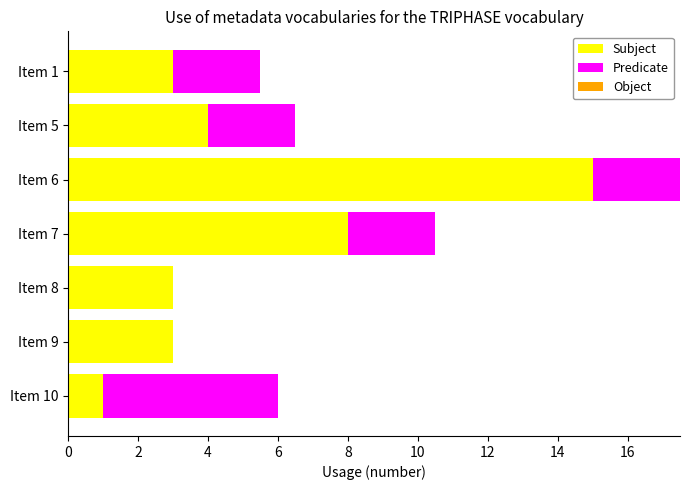

What is the total value across all series at Item 8?

3.0